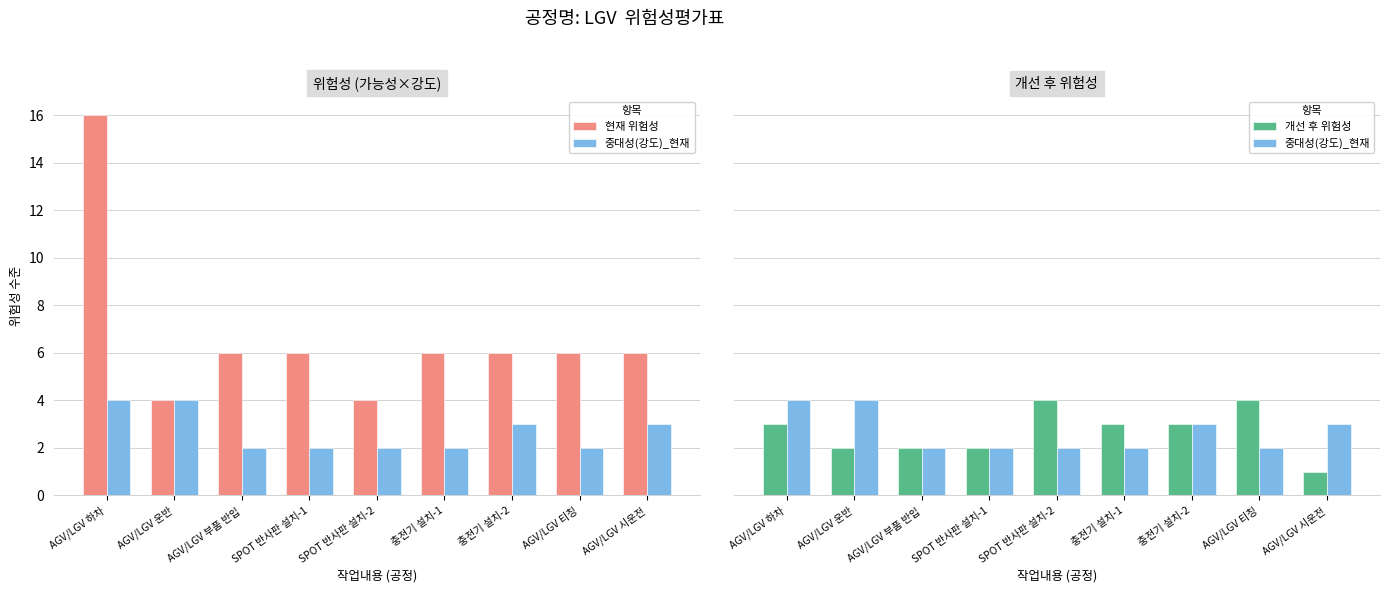

How many categories are shown in the chart?

9